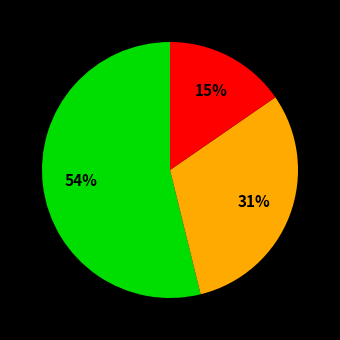

Is there a majority slice in this chart?

Yes